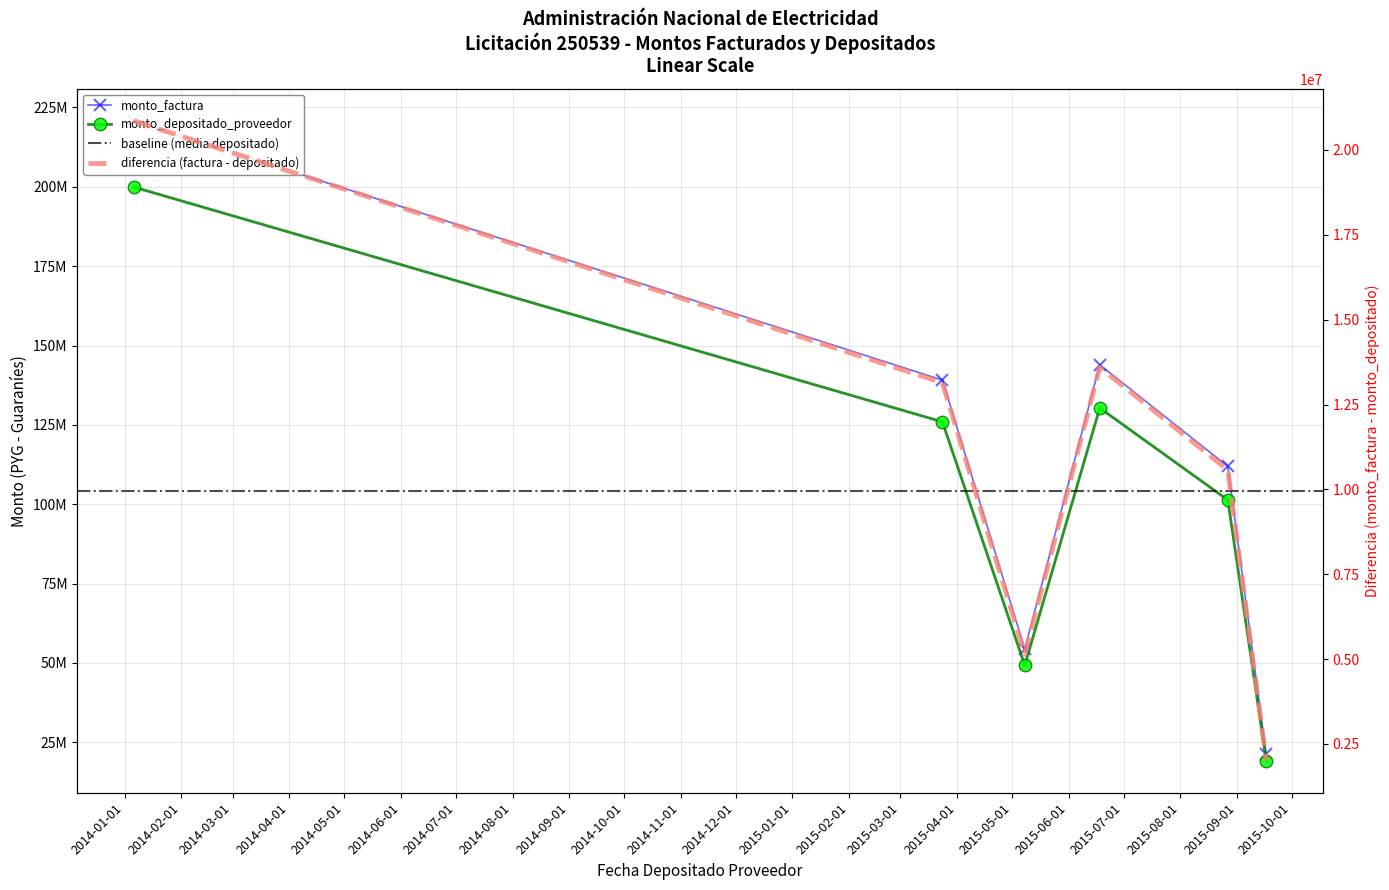

What is the smallest value displayed?

19206233